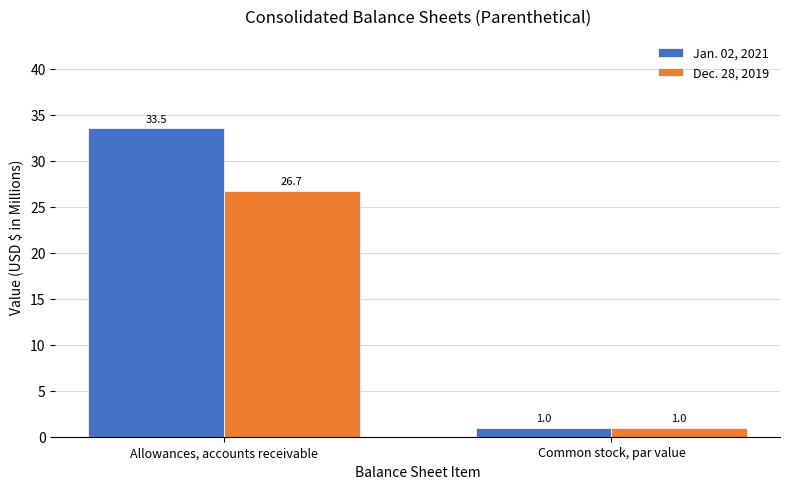

What is the lowest value of the Jan. 02, 2021 series?

1.0